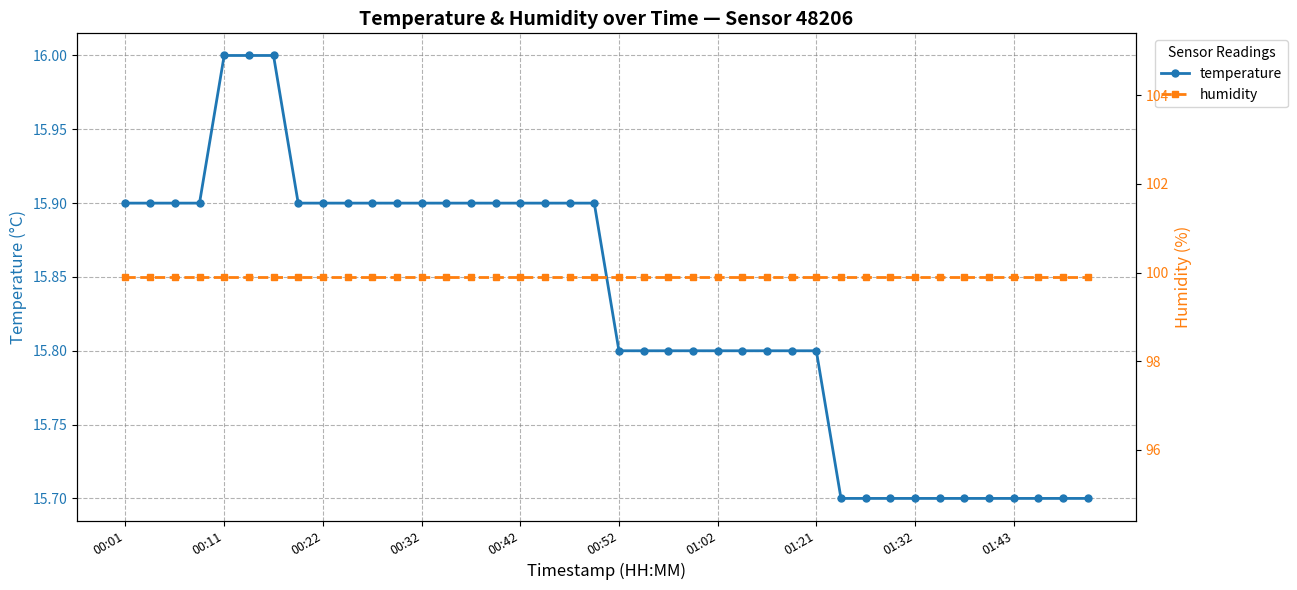

What are all the series names shown in the legend?

temperature, humidity